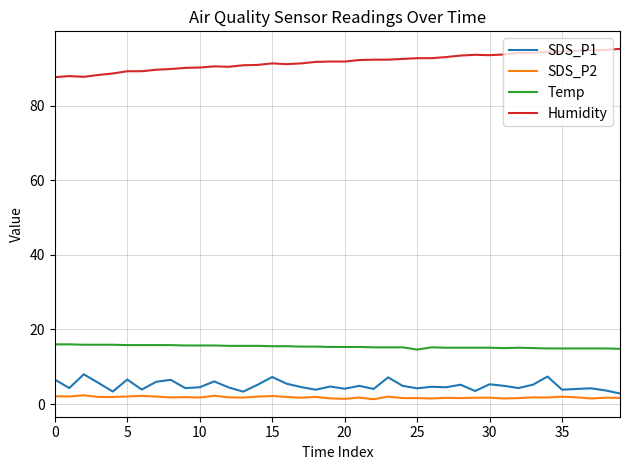

What is the difference between the maximum and minimum values in the Humidity series?

7.6